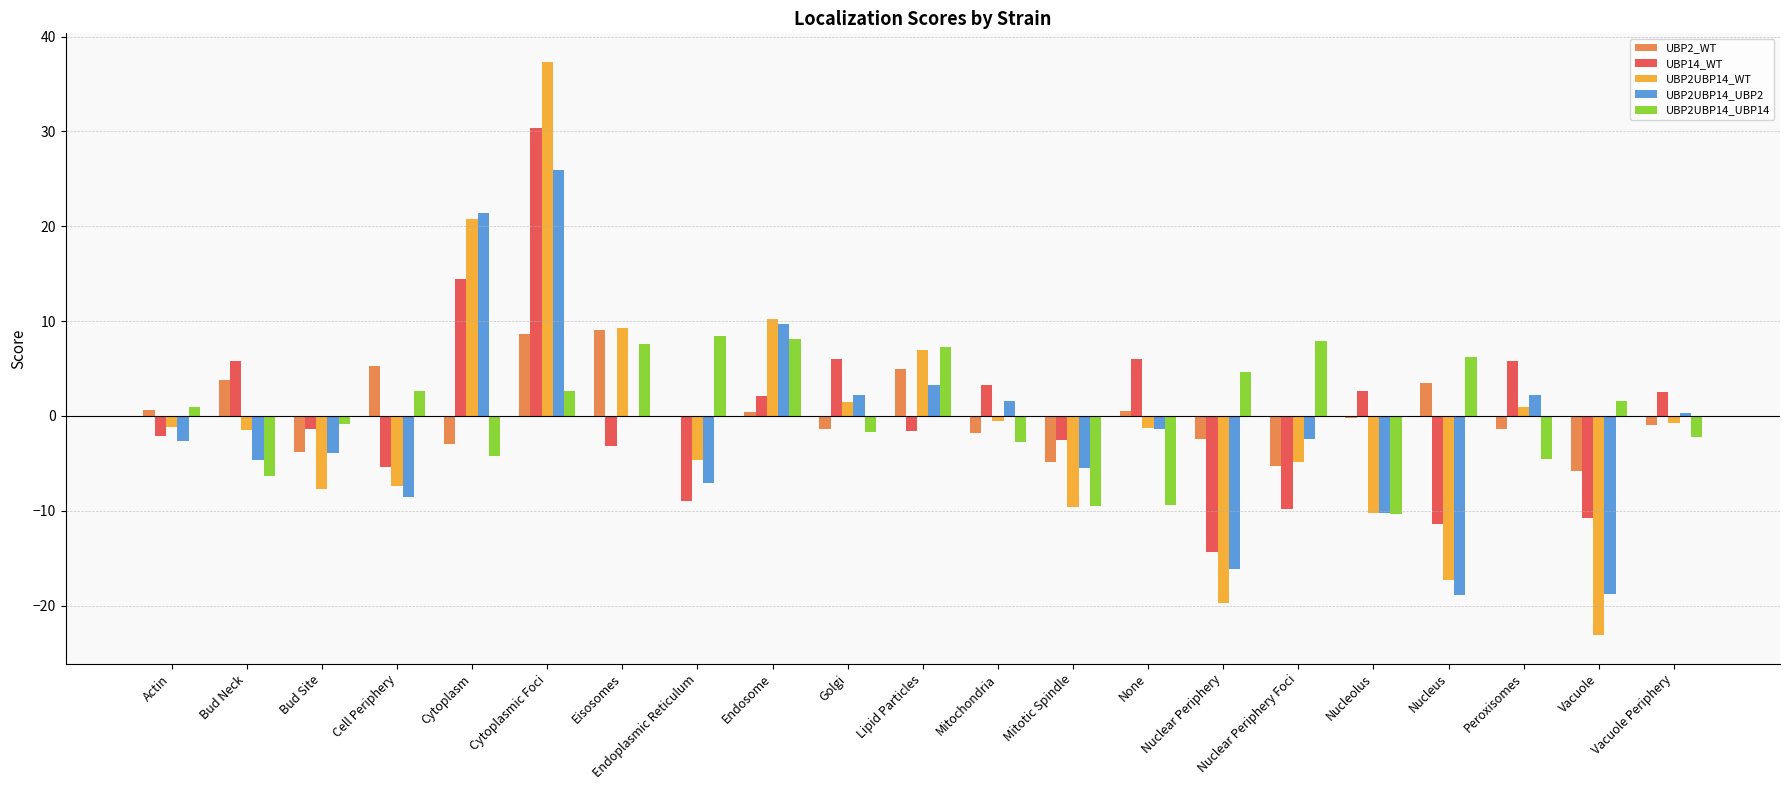

How many values in the UBP2UBP14_UBP2 series exceed -2?

10